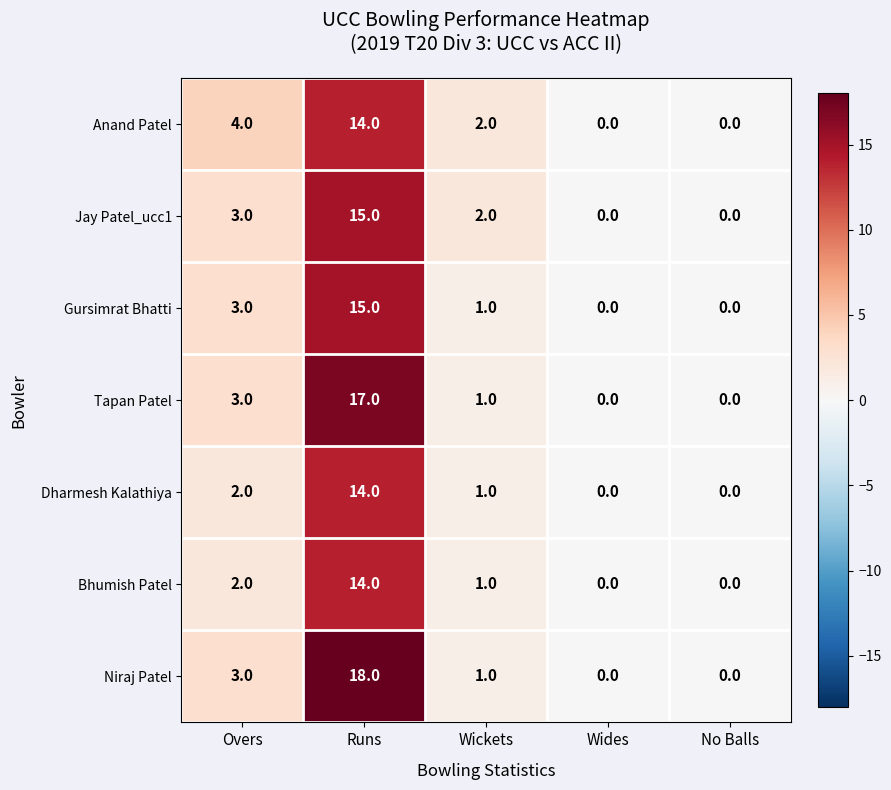

The value of Gursimrat Bhatti at Overs is 5. True or false?

False